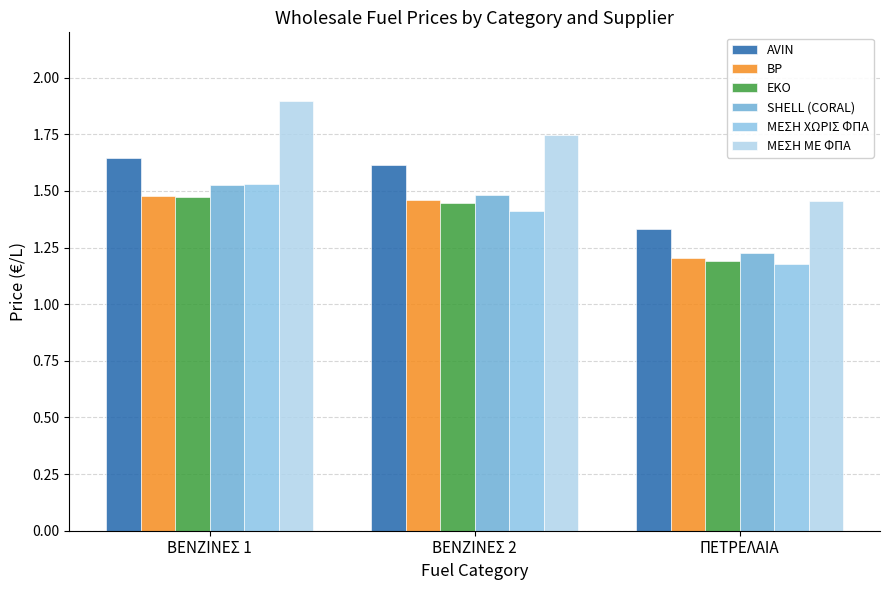

The value of AVIN at ΠΕΤΡΕΛΑΙΑ is 1.9. True or false?

False